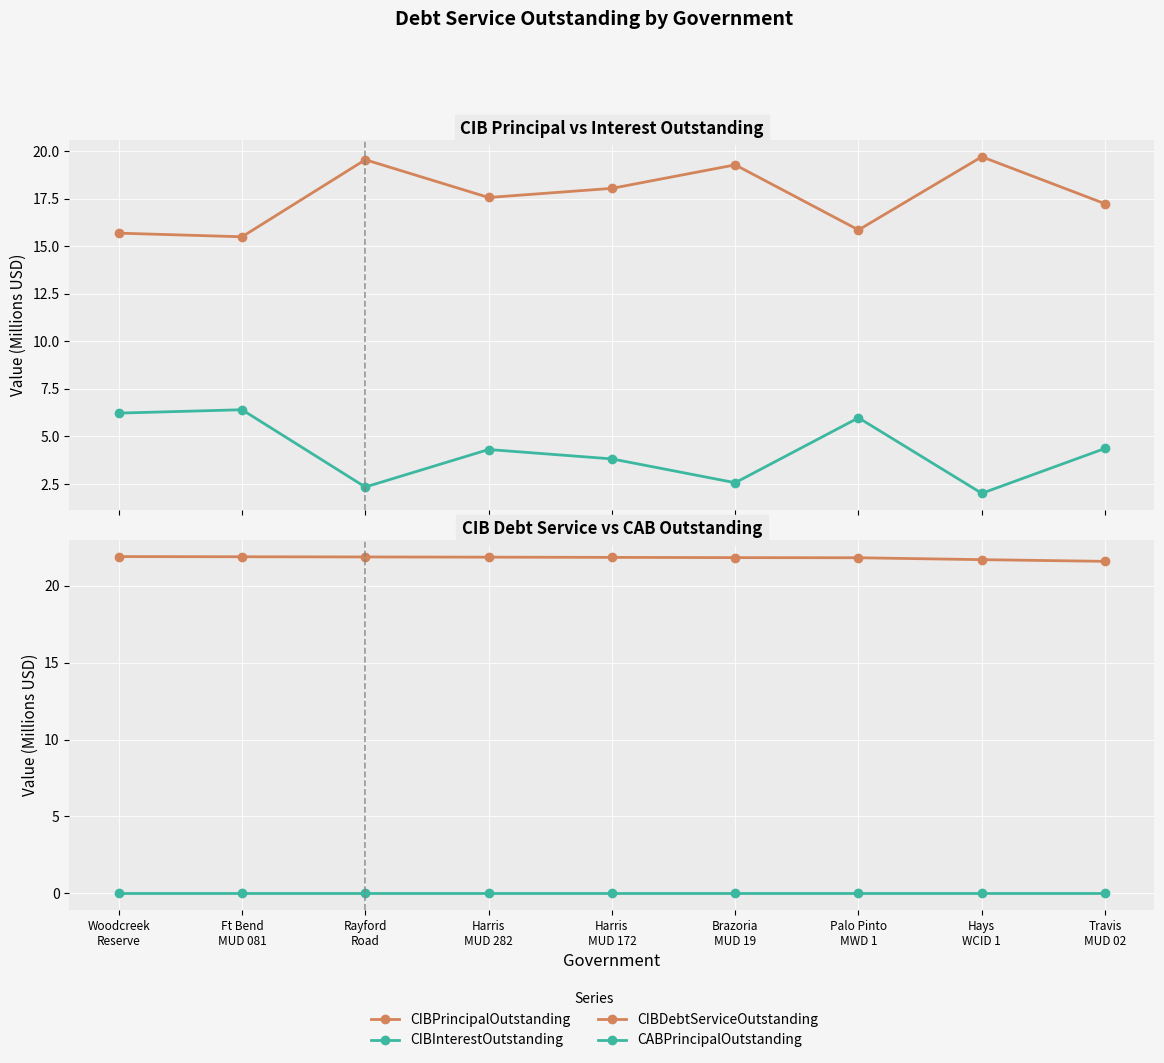

Where does the CIBInterestOutstanding series first go above 4?

Woodcreek
Reserve